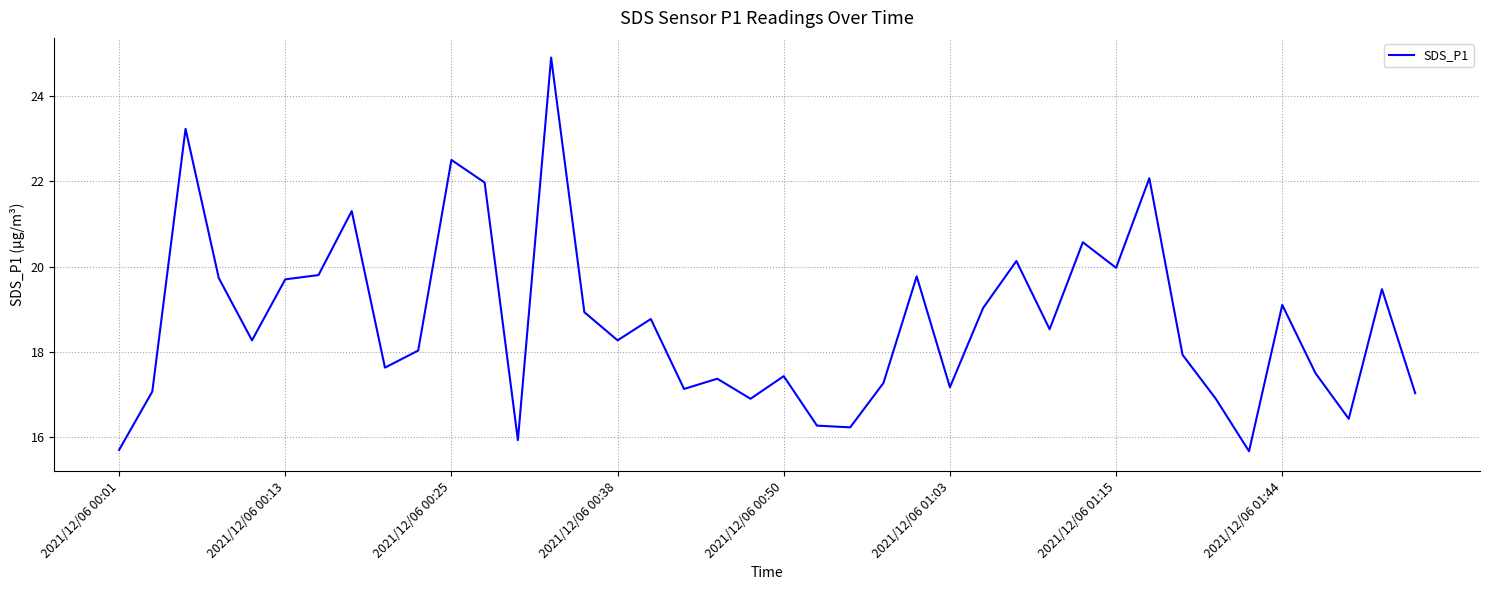

What is the minimum value shown in the chart?

15.7